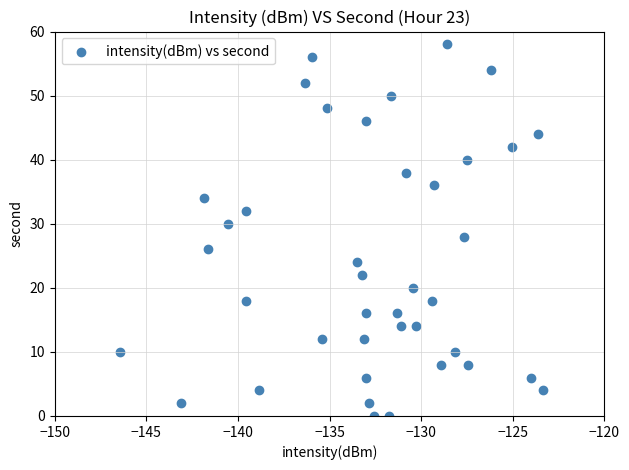

What is the range of Y values (max minus min)?

58